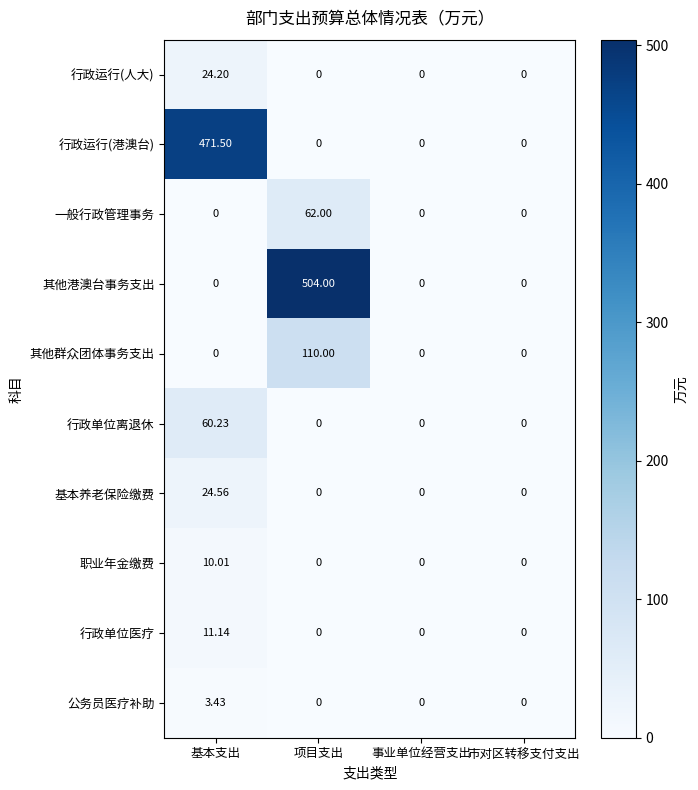

How many categories are shown in the chart?

4